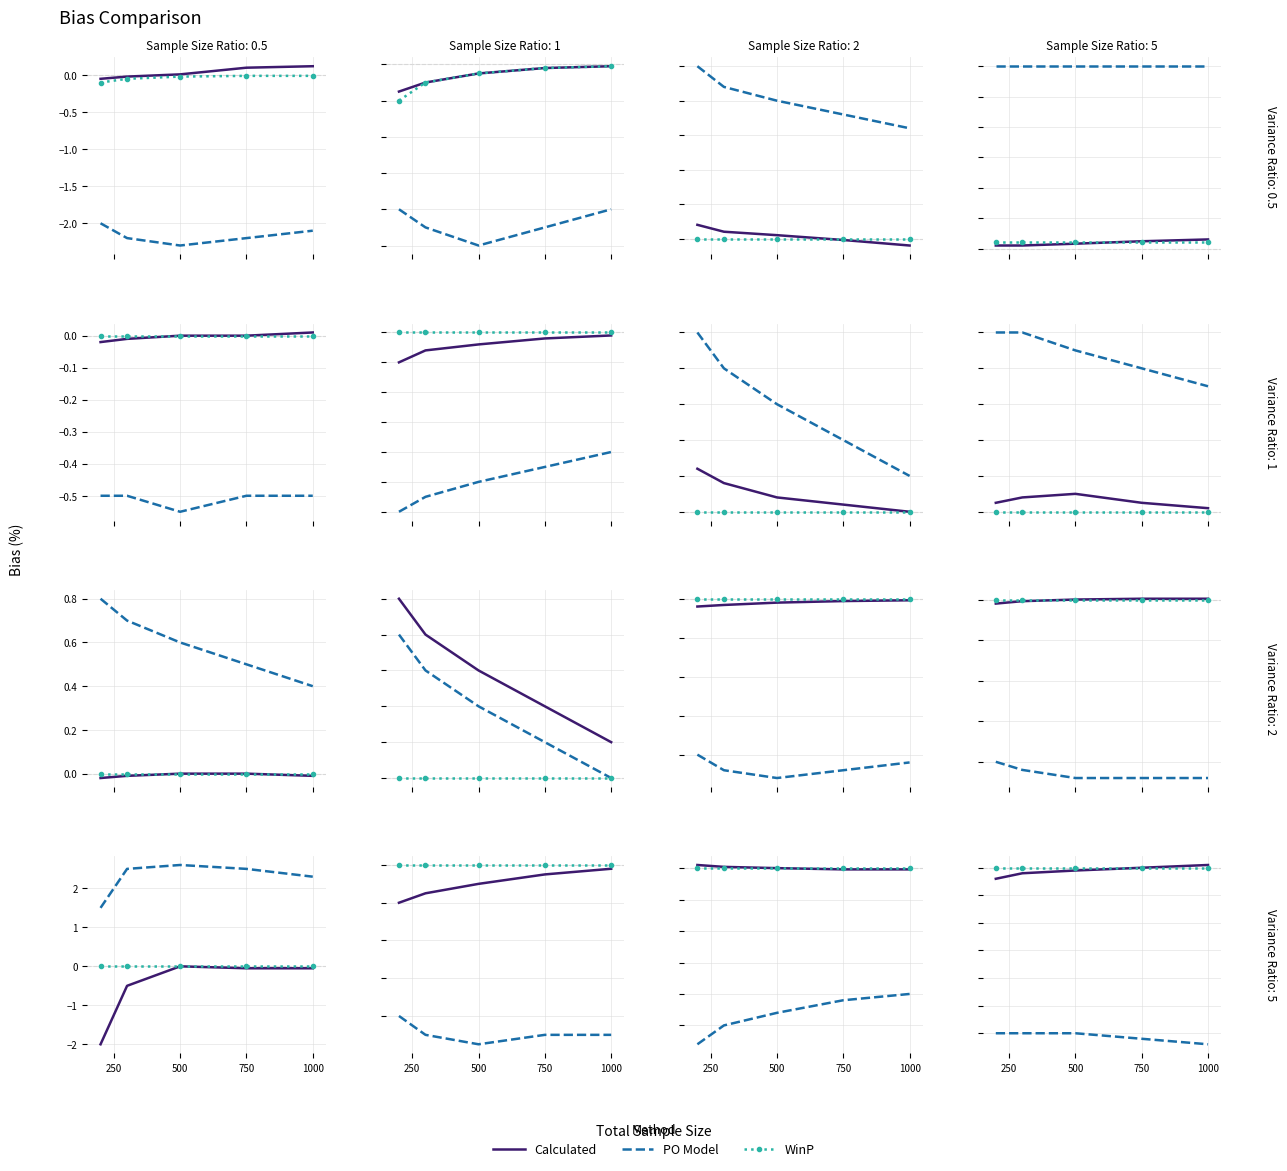

Which series has the widest spread of values?

Calculated